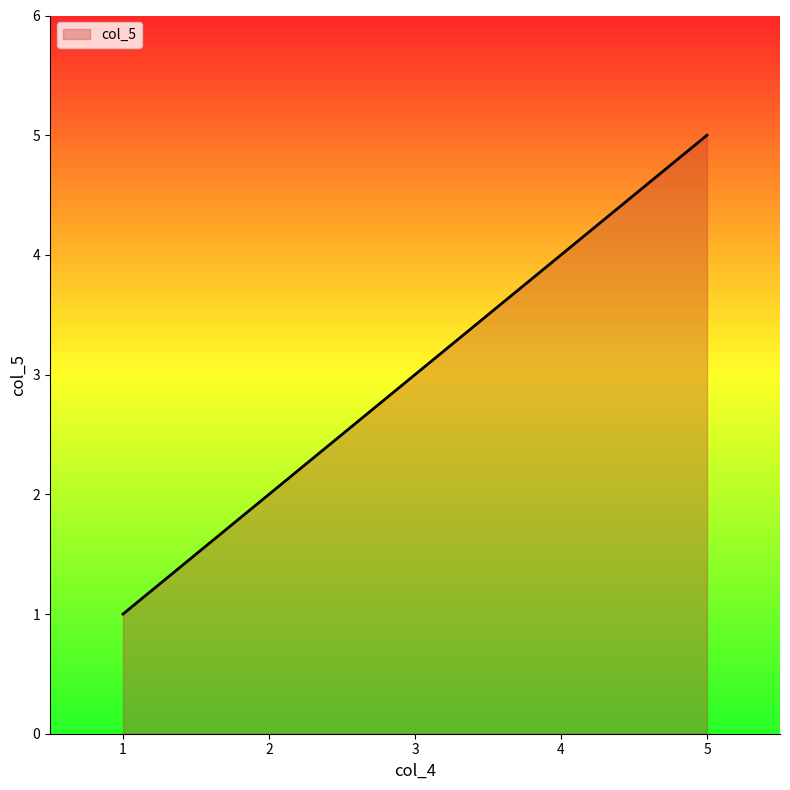

What is the smallest value displayed?

1